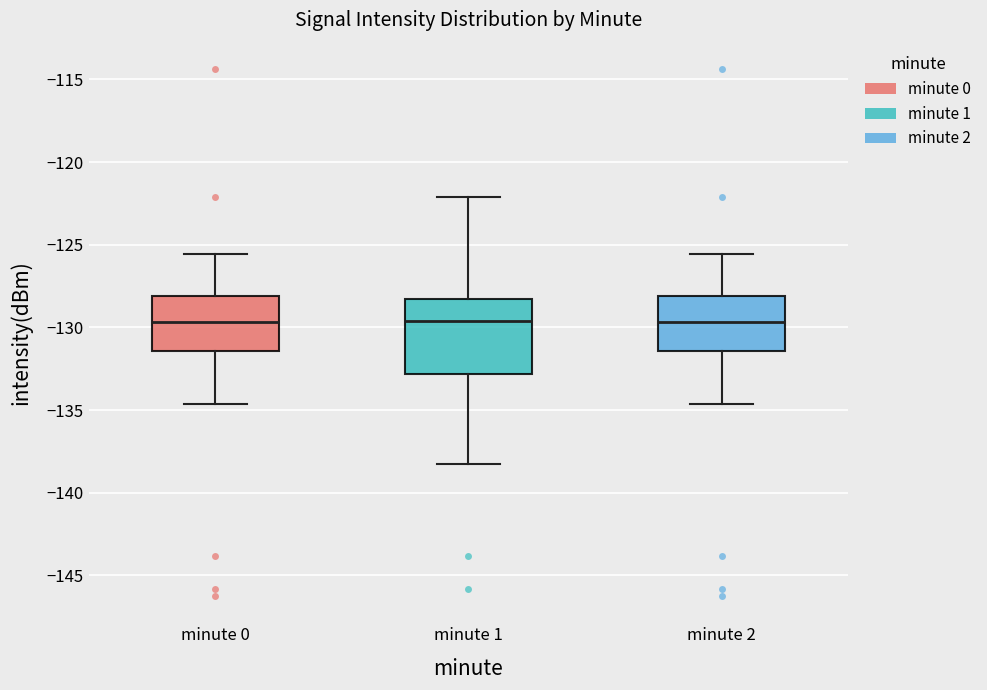

Reading left to right, transcribe this box plot: for each box, give where its median line is, the range the box spans, and where its two whiskers end, as read against the y-axis. The values are not printed on the chart, so give them approximately, as read against the axis.

minute 0: median -129.5, box -131.5 to -128.0, whiskers -134.5 to -125.5
minute 1: median -129.5, box -133.0 to -128.5, whiskers -138.5 to -122.0
minute 2: median -129.5, box -131.5 to -128.0, whiskers -134.5 to -125.5